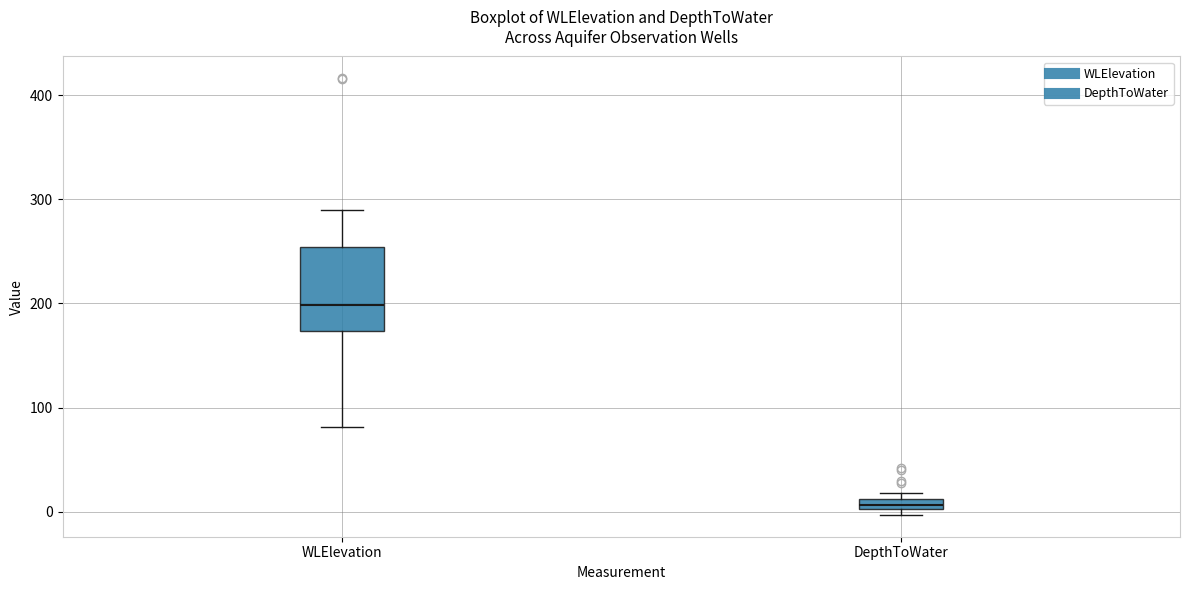

Where is the upper edge of the box for DepthToWater on the y-axis? The values are not printed on the chart, so give them approximately, as read against the axis.

10